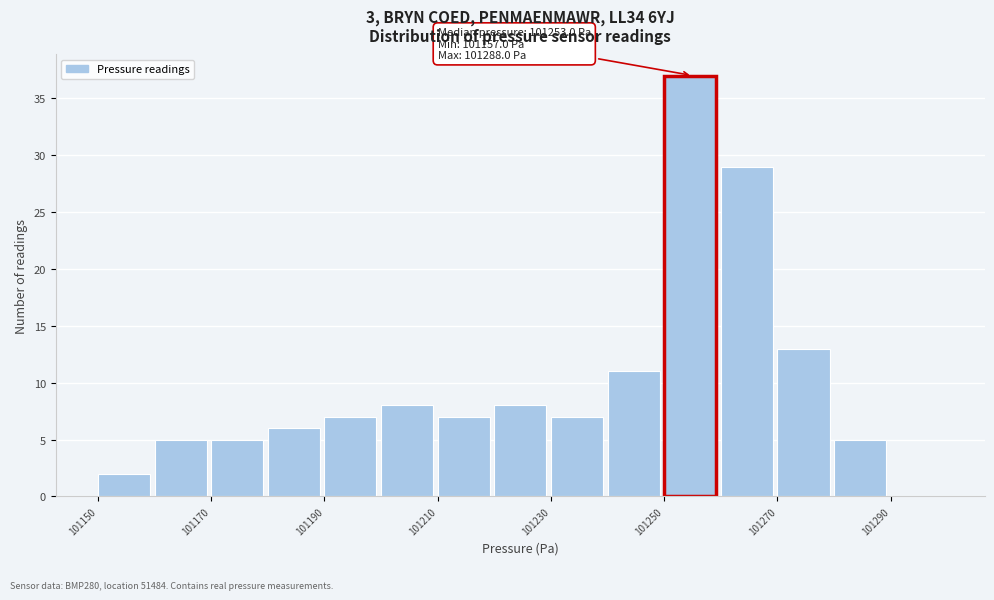

Over which range of the x-axis is the bar tallest?

101250 to 101260